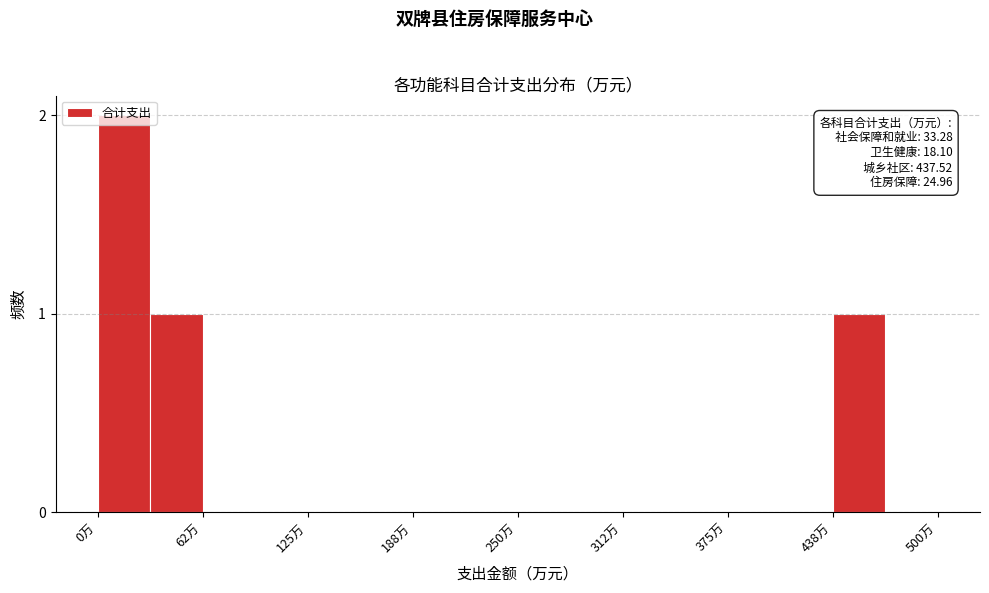

Around what value on the x-axis is the tallest bar? Give the approximate position of its centre, as read against the axis.

20